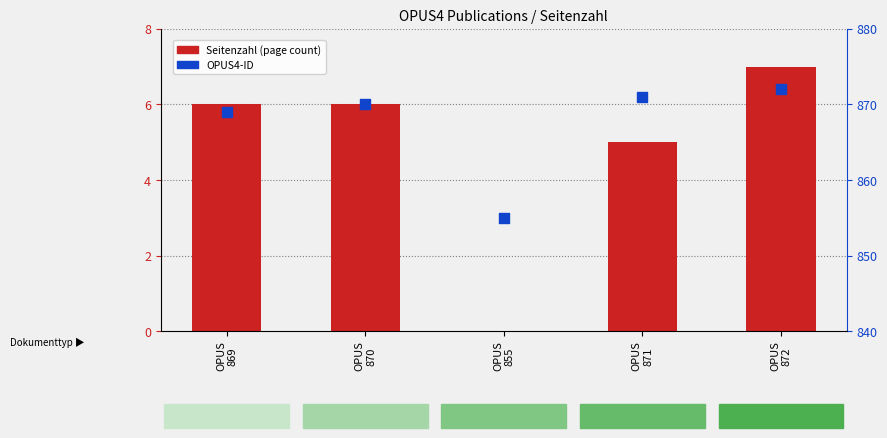

Which series contains the lowest Y value?

Seitenzahl (page count)